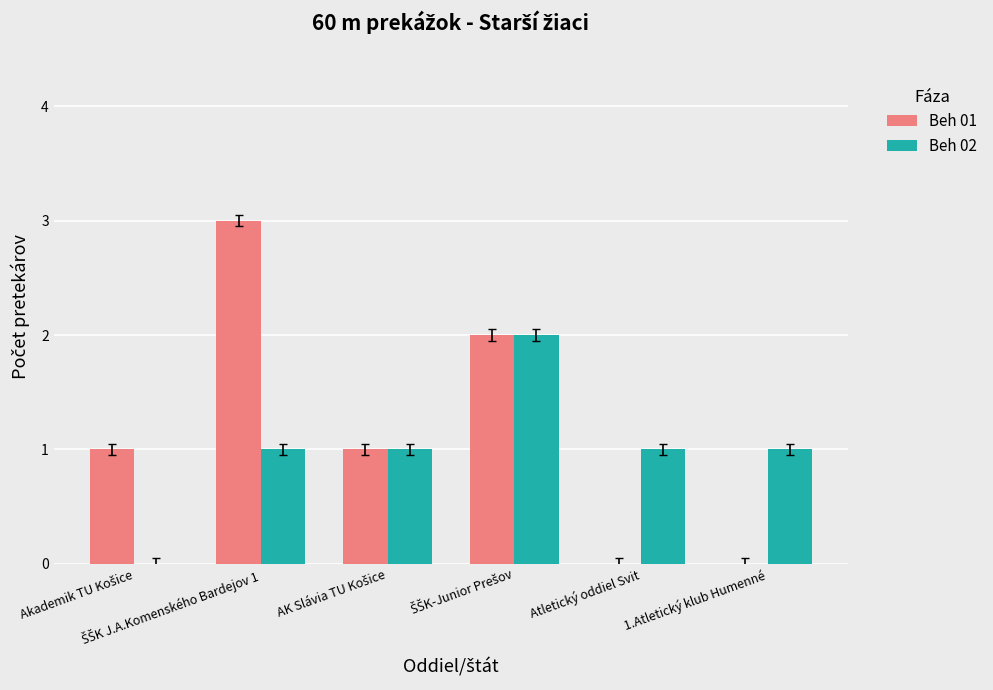

What is the sum of all Beh 02 values?

6